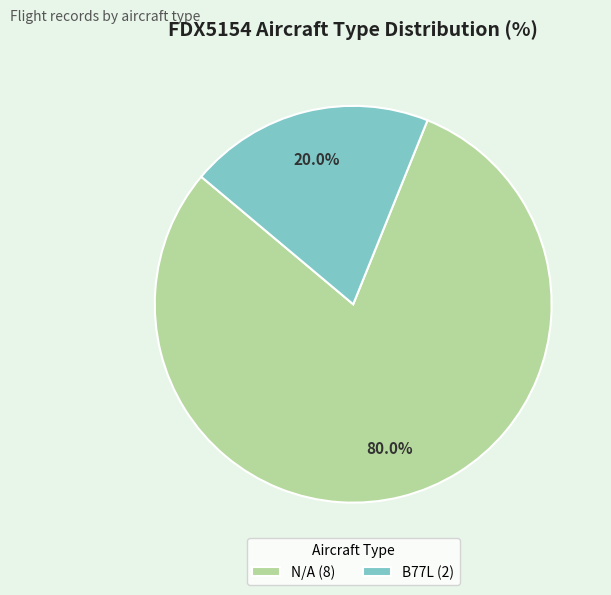

The B77L slice represents 20% of the pie. True or false?

True